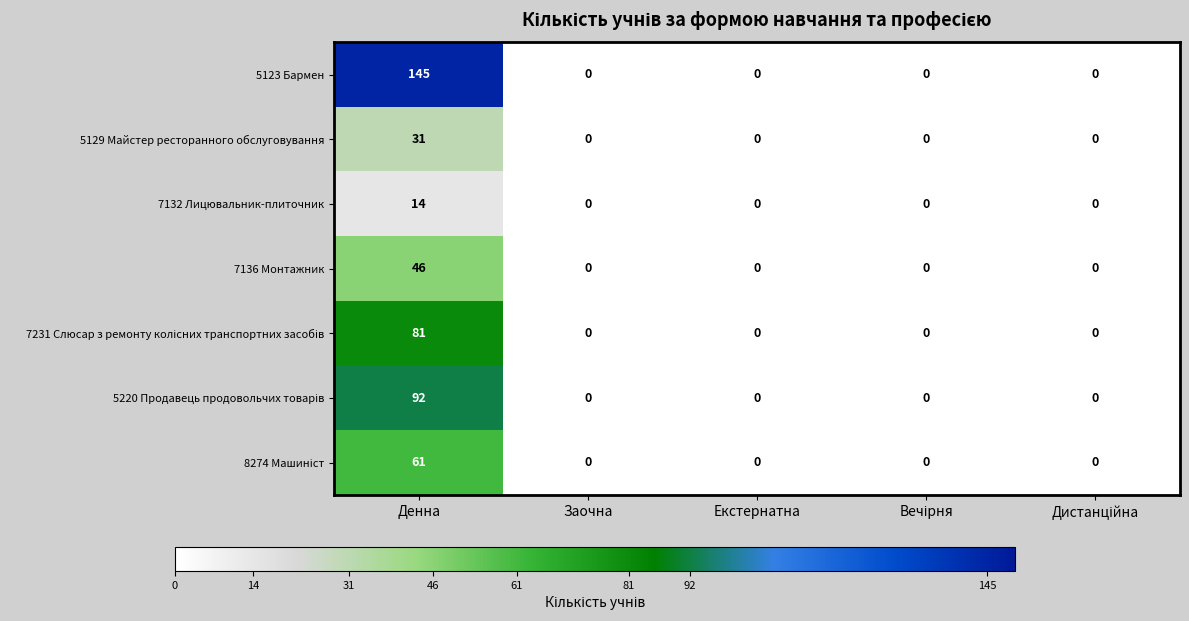

Which series has the widest spread of values?

5123 Бармен